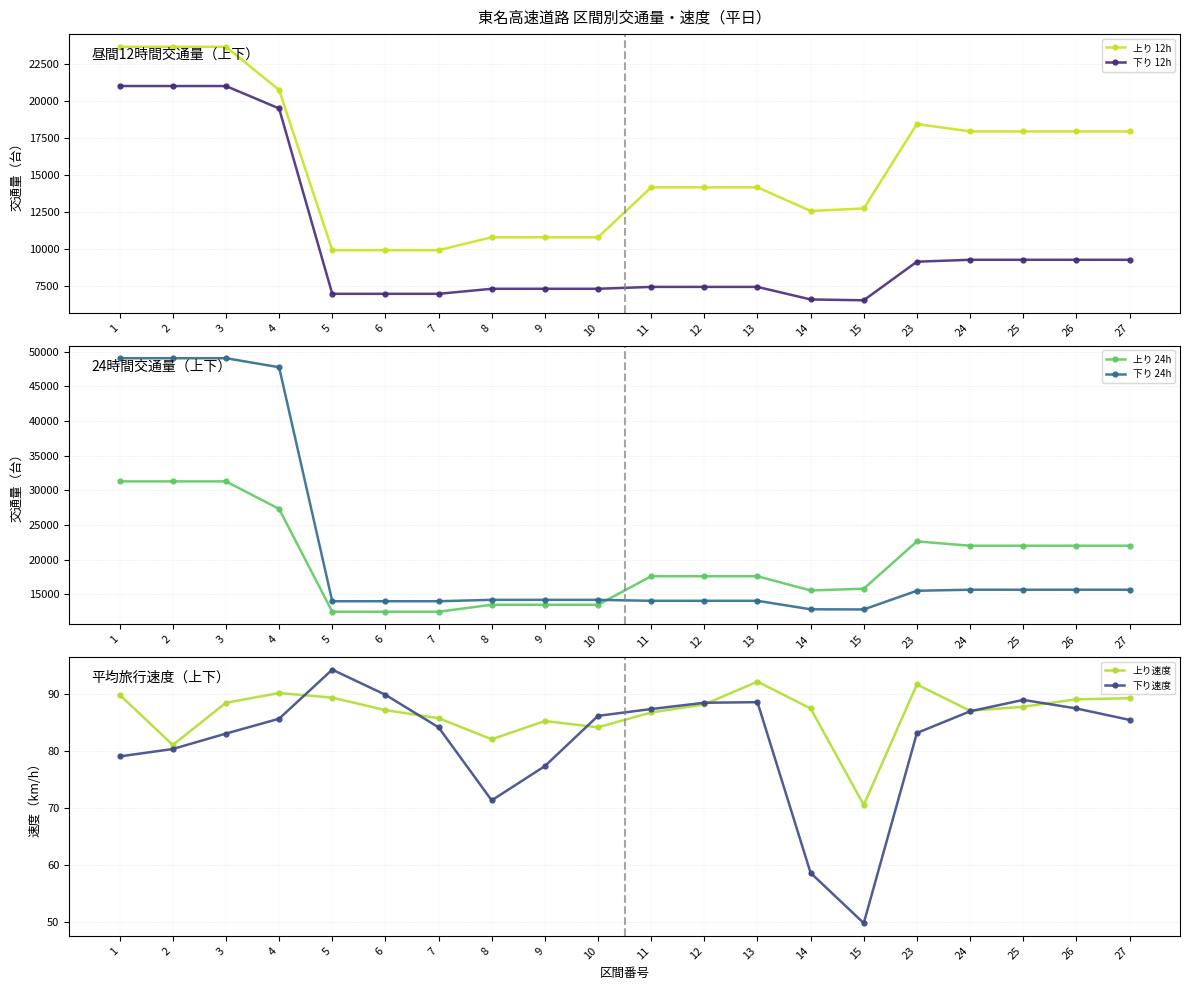

True or false: 下り速度 has a value of 136.7 at 1.

False